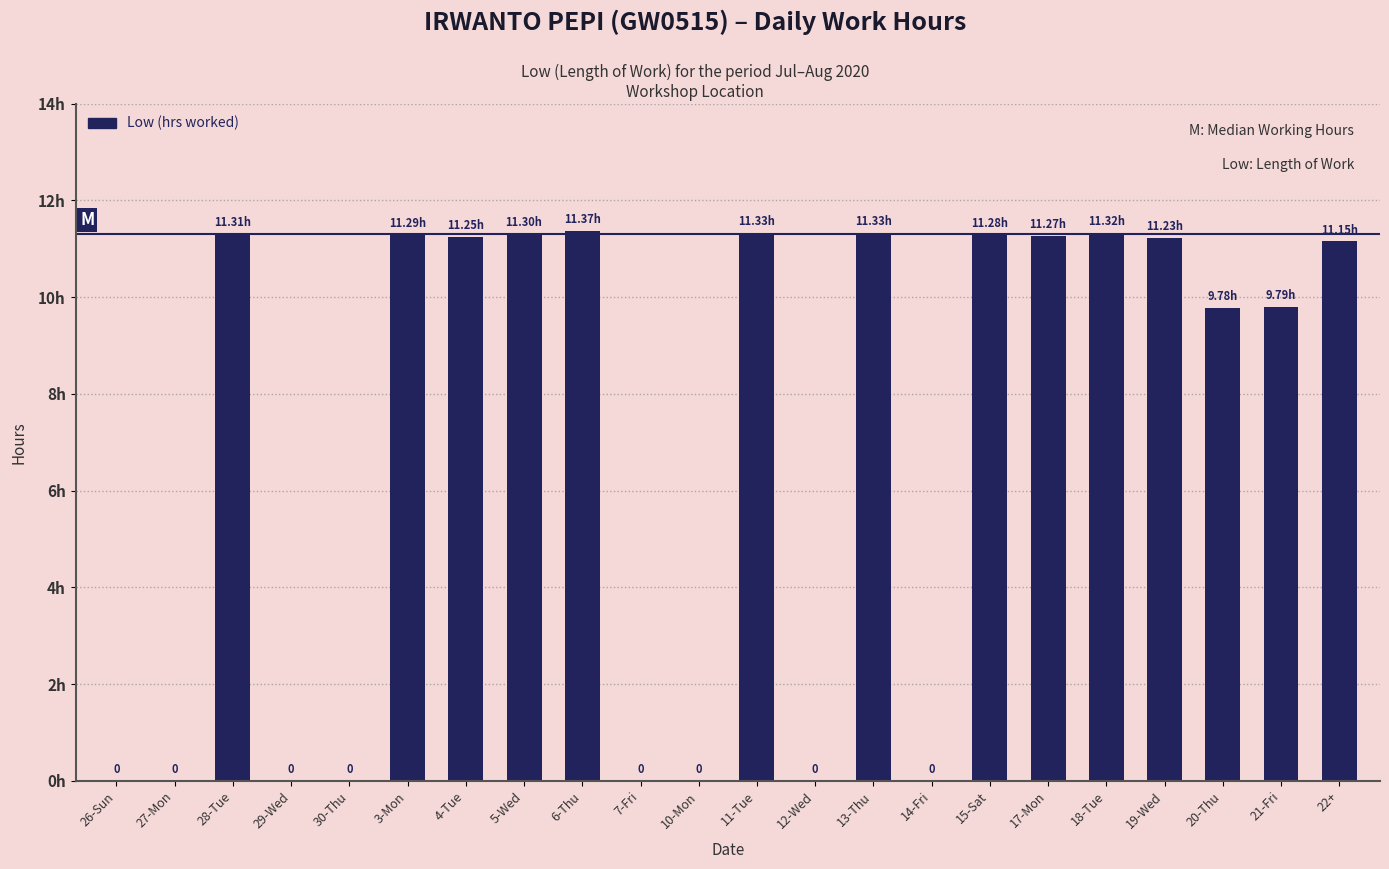

Which category has the highest value across all series?

6-Thu